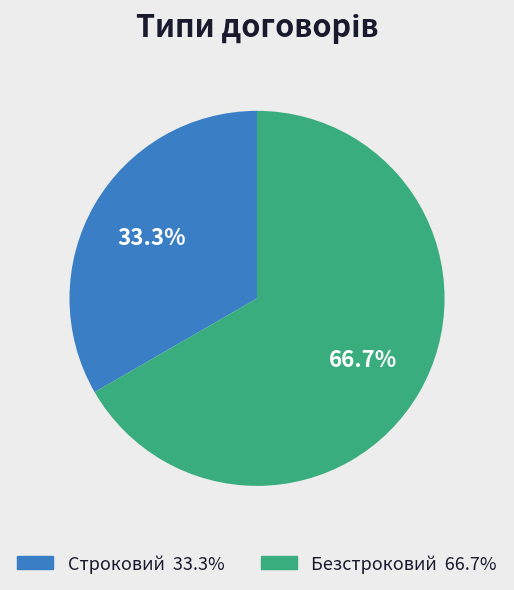

How many segments does this pie chart have?

2